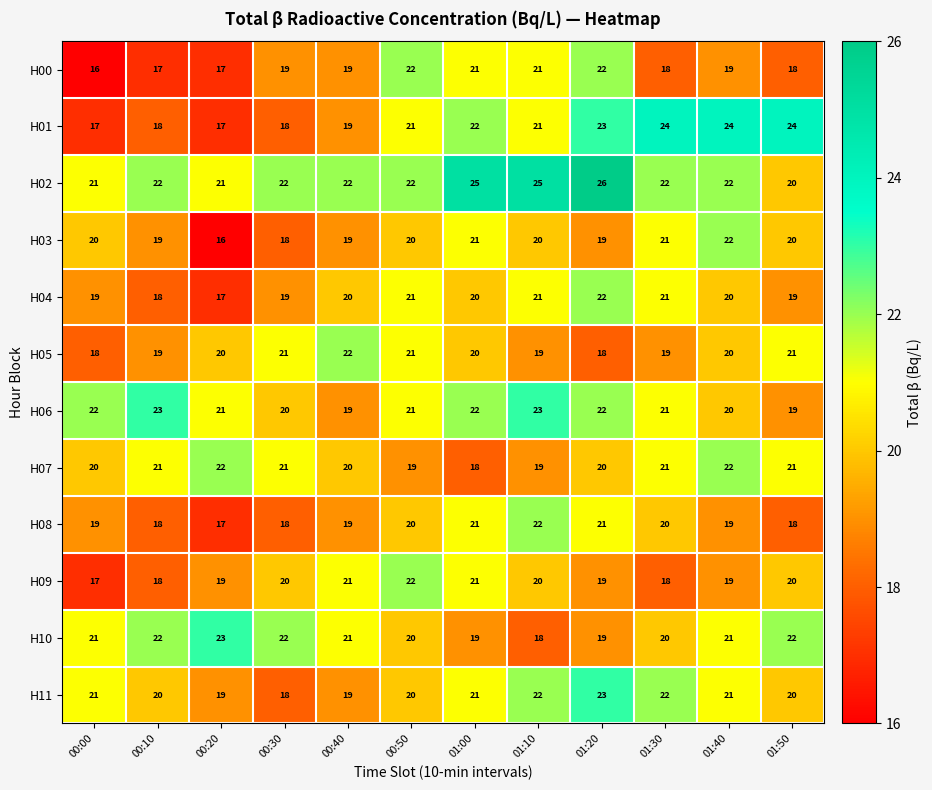

How many distinct data groups are displayed?

12